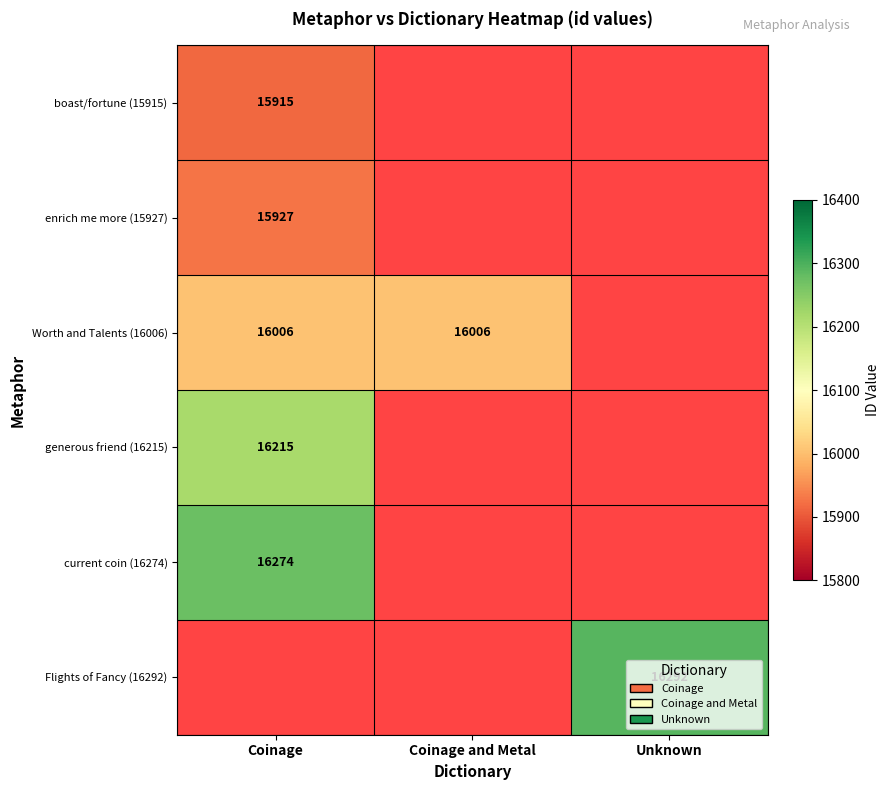

What is the smallest value displayed?

15915.0